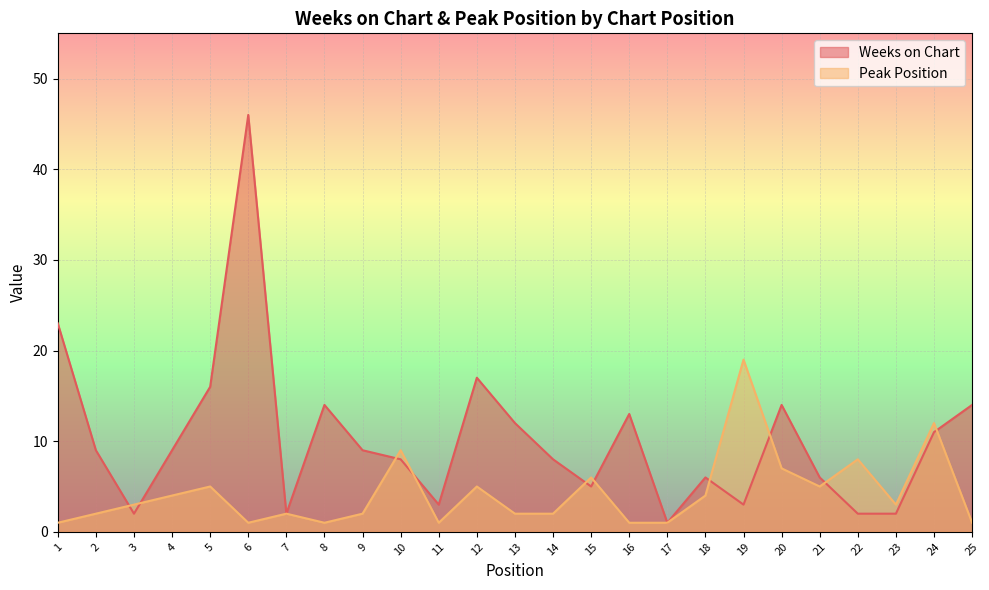

At 7, list the series in order from largest to smallest.

Weeks on Chart, Peak Position